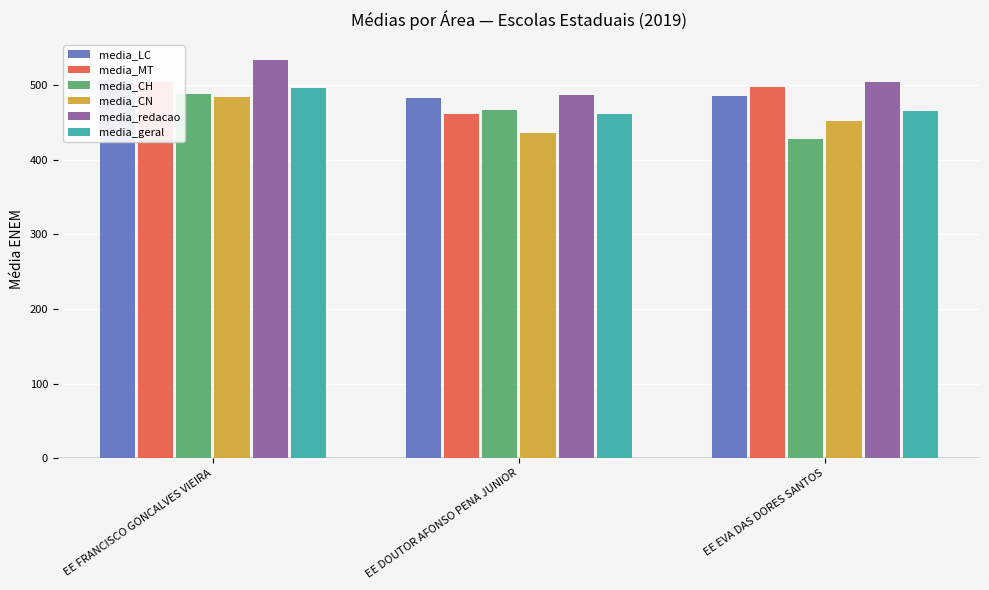

Reading left to right, what are all the values shown in this chart?

media_LC: 507.4	482.6	485.8
media_MT: 504.2	462.0	497.4
media_CH: 489.1	467.4	427.5
media_CN: 484.2	436.0	452.8
media_redacao: 534.5	487.7	505.0
media_geral: 496.2	462.0	465.8